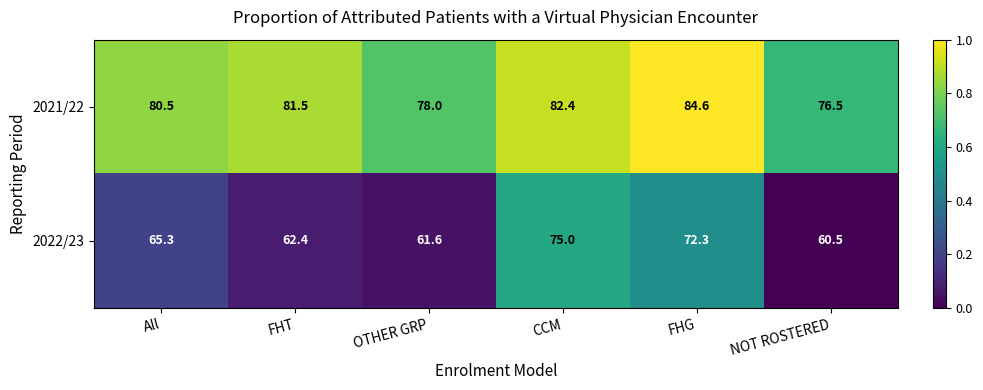

Where does the 2021/22 series first go above 81?

FHT